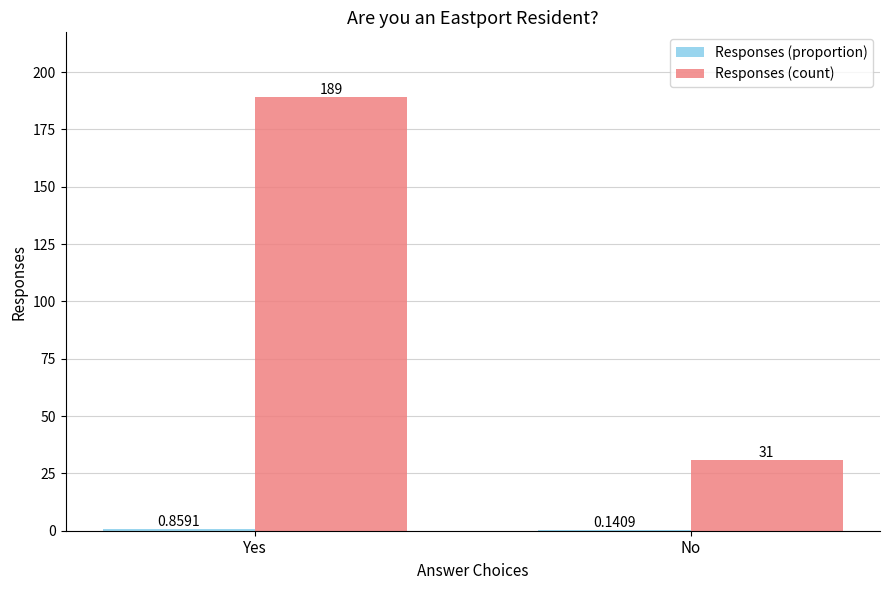

Which series has the largest total across all categories?

Responses (count)